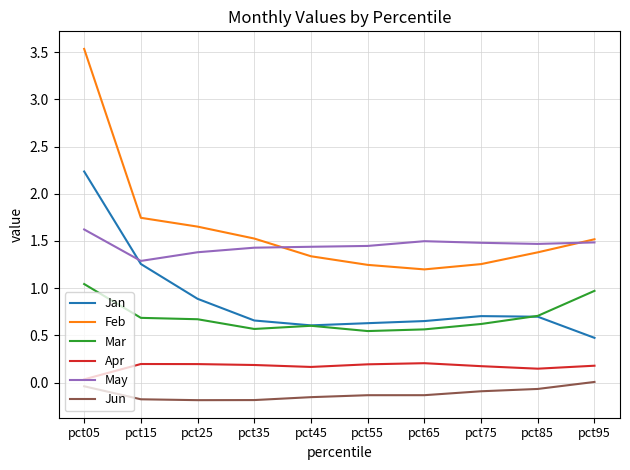

Which series has the largest range (max minus min)?

Feb